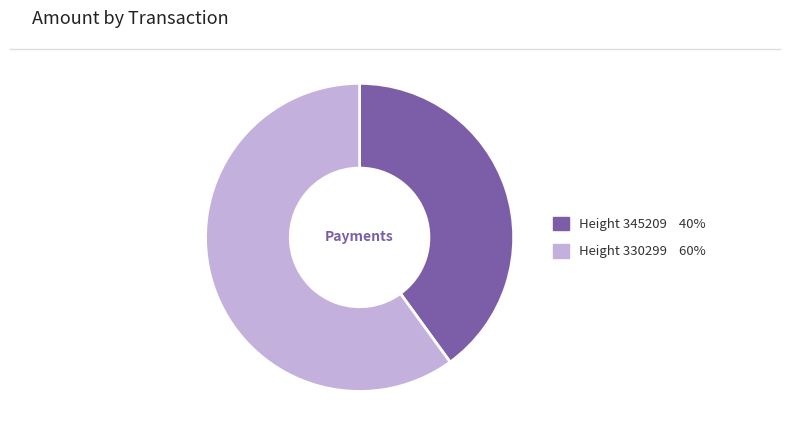

Rank the categories by value from lowest to highest.

Height 345209, Height 330299